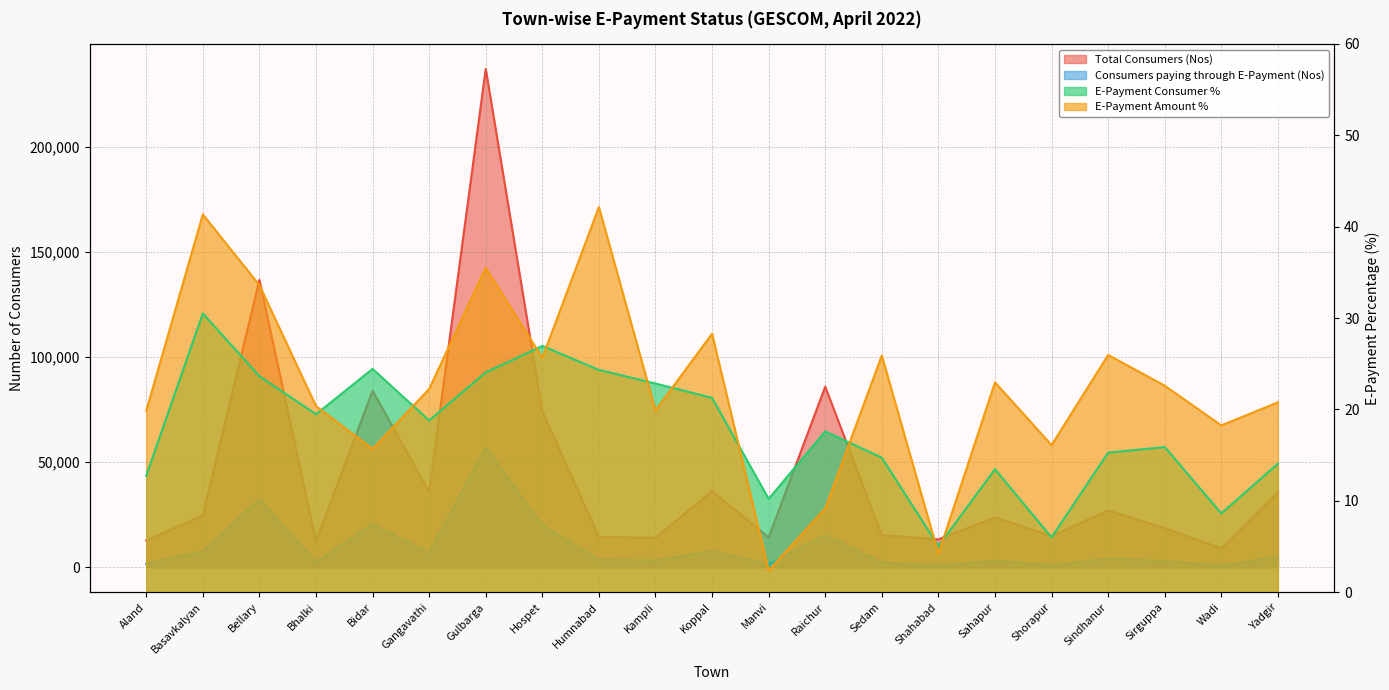

Rank the series at Bhalki from highest to lowest value.

Total Consumers (Nos), Consumers paying through E-Payment (Nos), E-Payment Amount %, E-Payment Consumer %